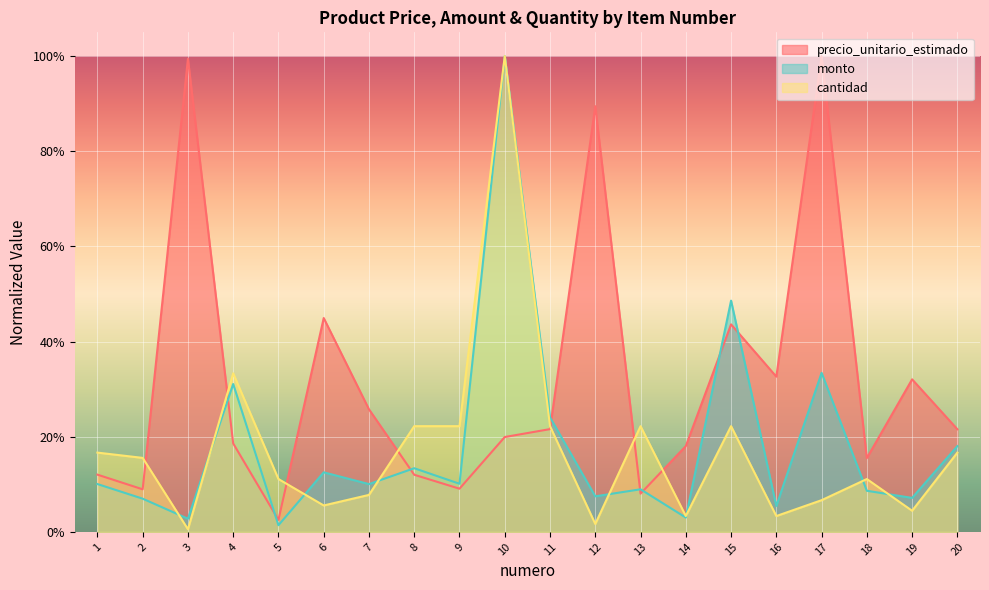

What is the sum of all precio_unitario_estimado values?

6.4